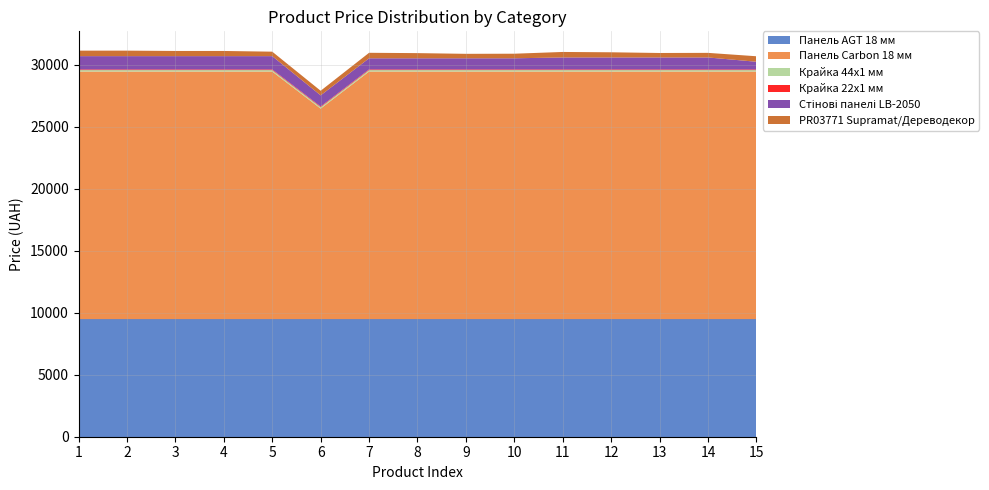

Reading right to left, what are all the values shown in this chart?

Панель AGT 18 мм: 9480.1	9480.1	9480.1	9480.1	9480.1	9480.1	9480.1	9480.1	9480.1	9480.1	9480.1	9480.1	9480.1	9480.1	9480.1
Панель Carbon 18 мм: 19964.2	19964.2	19964.2	19964.2	19964.2	19964.2	19964.2	19964.2	19964.2	16976.3	19964.2	19964.2	19964.2	19964.2	19964.2
Крайка 44x1 мм: 114.1	114.1	114.1	114.1	114.1	114.1	114.1	114.1	114.1	114.1	114.1	114.1	114.1	114.1	114.1
Крайка 22x1 мм: 57.0	57.0	57.0	57.0	57.0	57.0	57.0	57.0	57.0	57.0	57.0	57.0	57.0	57.0	57.0
Стінові панелі LB-2050: 617.0	963.5	963.5	963.5	963.5	895.9	895.9	895.9	895.9	895.9	1069.8	1069.8	1069.8	1069.8	1069.8
PR03771 Supramat/Дереводекор: 443.1	369.5	359.9	416.6	443.1	369.5	359.9	416.6	443.1	369.5	359.9	416.6	416.6	443.1	443.1